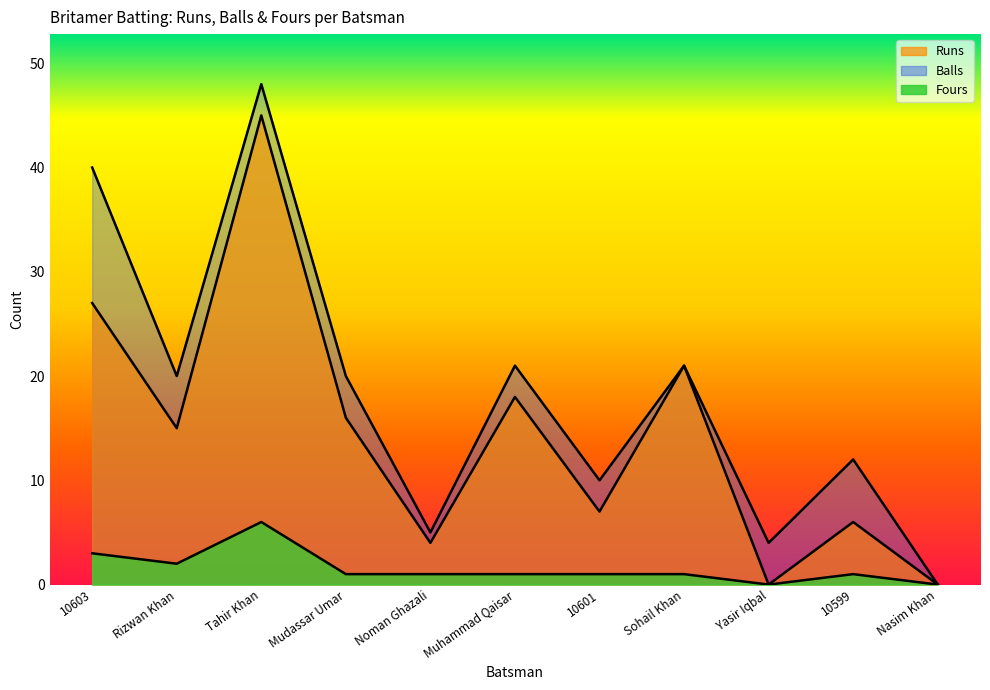

How many values in Runs are above zero?

9